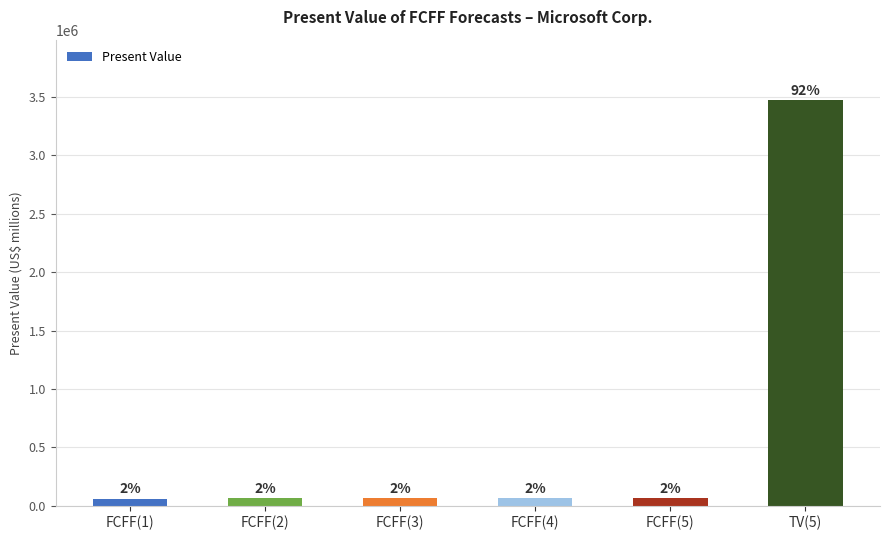

Are the bars grouped side by side (vs. stacked)?

No